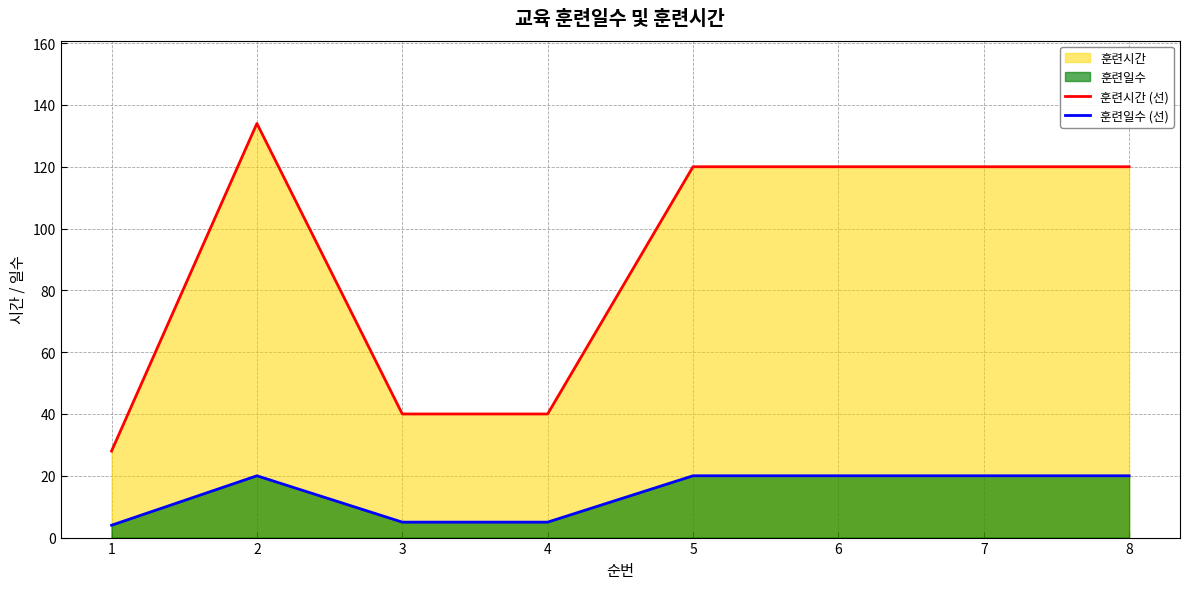

Between 8 and 1, which is larger?

8